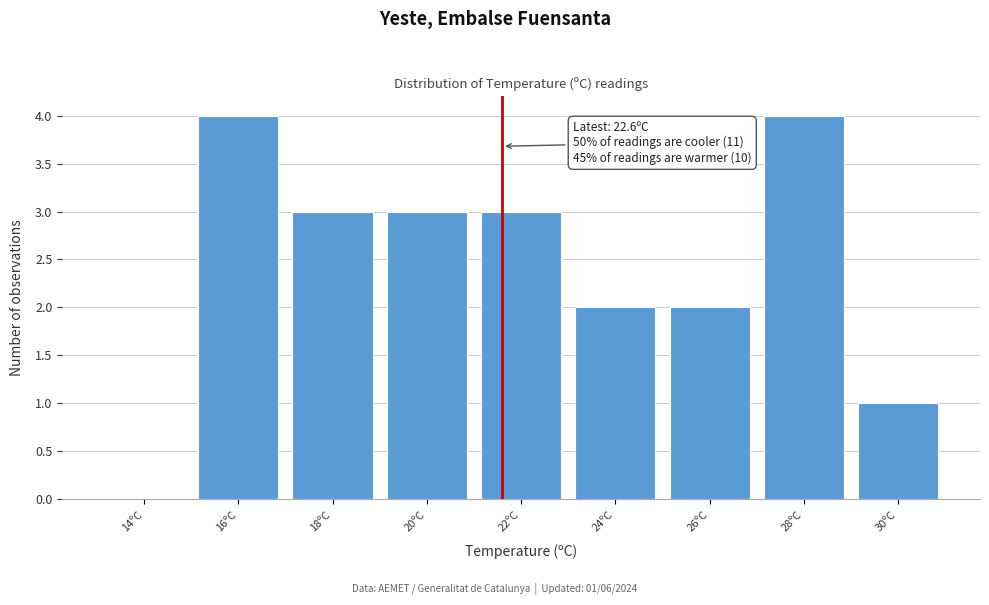

Reading left to right, transcribe all the data shown in this chart.

14ºC=0	16ºC=4	18ºC=3	20ºC=3	22ºC=3	24ºC=2	26ºC=2	28ºC=4	30ºC=1